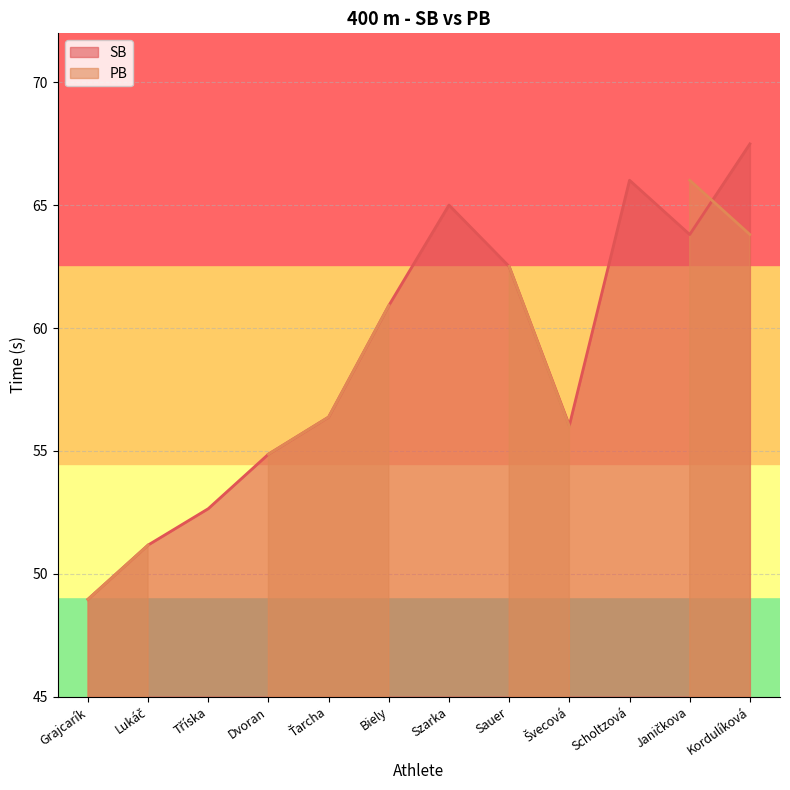

Which label corresponds to the smallest value in the chart?

Grajcarík